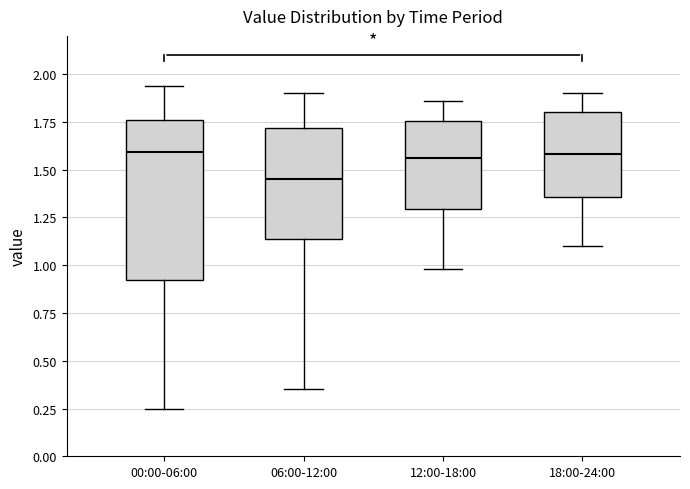

Comparing the boxes themselves (not the whiskers), which one is the tallest?

00:00-06:00